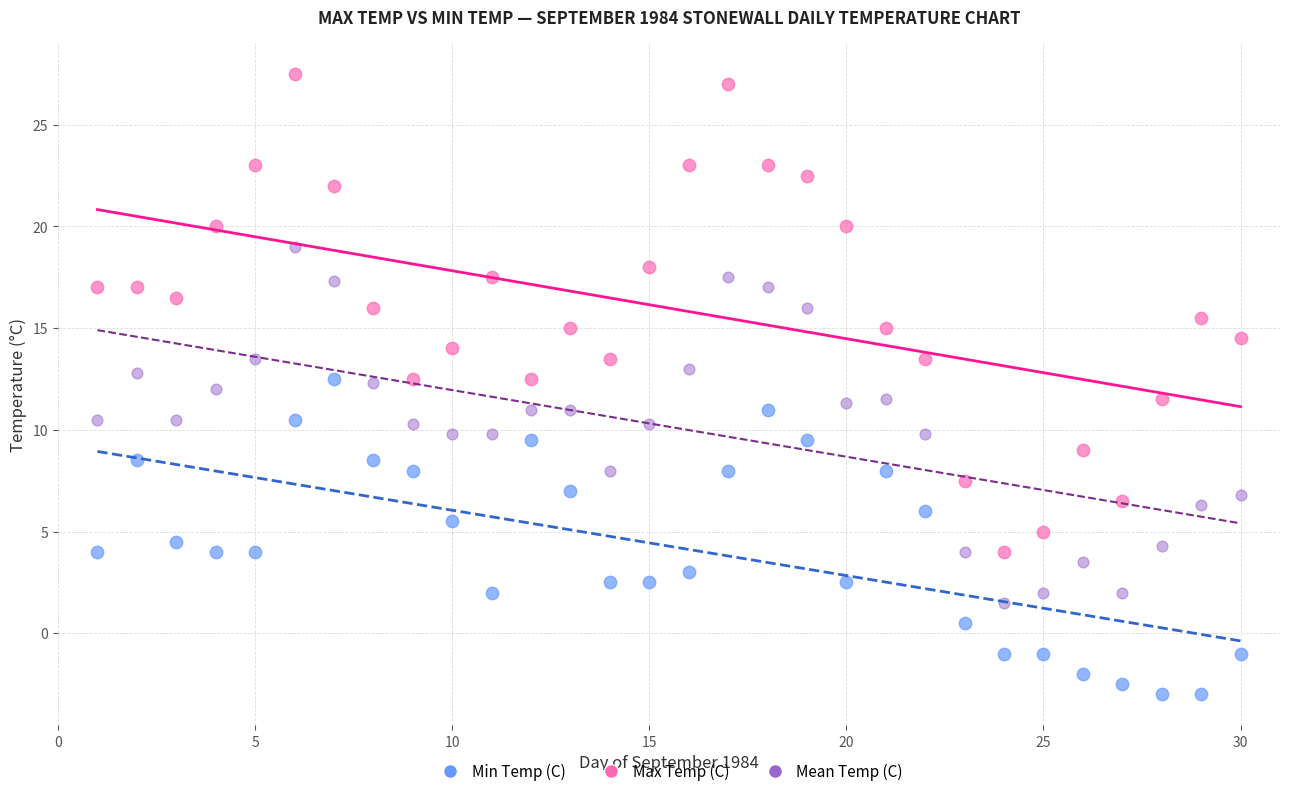

Across all data points, what is the range of Y values (max minus min)?

30.5